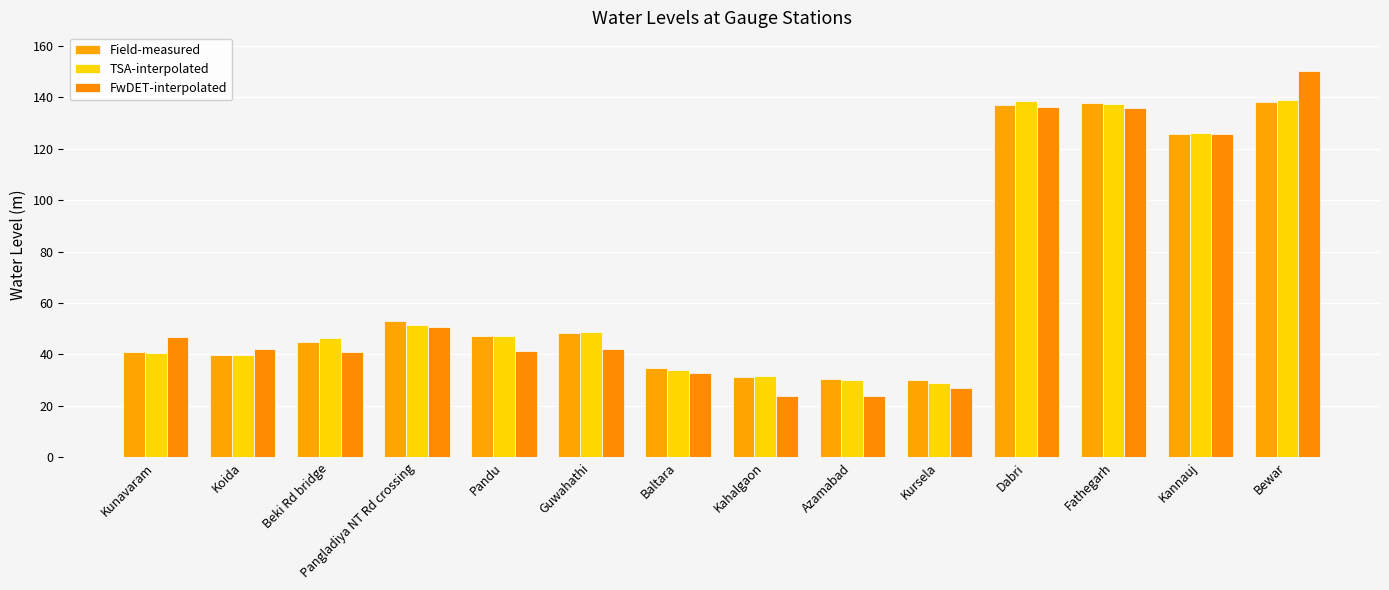

Reading left to right, list all the values displayed in this chart.

Field-measured: Kunavaram=41.0	Koida=39.7	Beki Rd bridge=44.9	Pangladiya NT Rd crossing=52.8	Pandu=47.2	Guwahathi=48.2	Baltara=34.9	Kahalgaon=31.1	Azamabad=30.5	Kursela=30.0	Dabri=137.2	Fathegarh=137.8	Kannauj=125.7	Bewar=138.3
TSA-interpolated: Kunavaram=40.6	Koida=39.7	Beki Rd bridge=46.4	Pangladiya NT Rd crossing=51.5	Pandu=47.1	Guwahathi=48.6	Baltara=34.1	Kahalgaon=31.5	Azamabad=30.2	Kursela=29.0	Dabri=138.6	Fathegarh=137.4	Kannauj=126.0	Bewar=139.0
FwDET-interpolated: Kunavaram=46.6	Koida=42.2	Beki Rd bridge=41.0	Pangladiya NT Rd crossing=50.5	Pandu=41.5	Guwahathi=42.0	Baltara=32.9	Kahalgaon=24.0	Azamabad=24.0	Kursela=27.0	Dabri=136.2	Fathegarh=136.1	Kannauj=125.8	Bewar=150.3